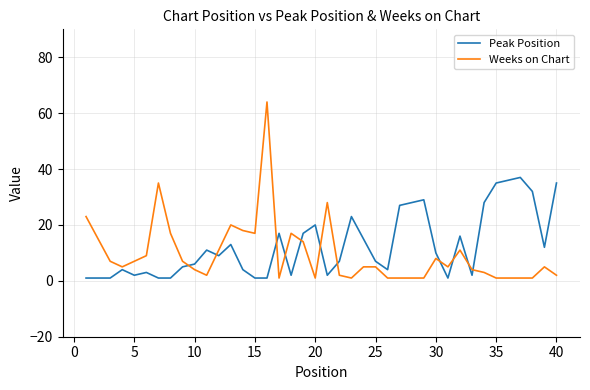

Rank the series by their maximum value, from lowest to highest.

Peak Position, Weeks on Chart